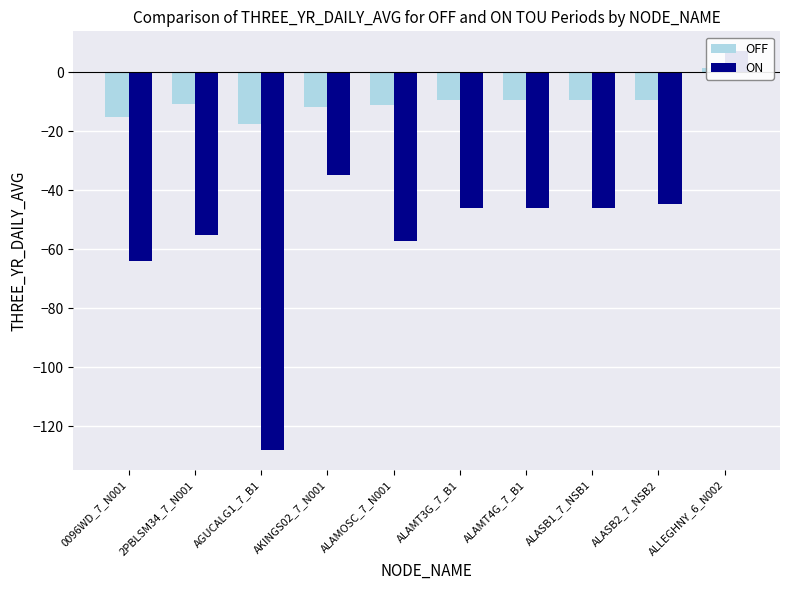

How many values in the ON series exceed -45?

3